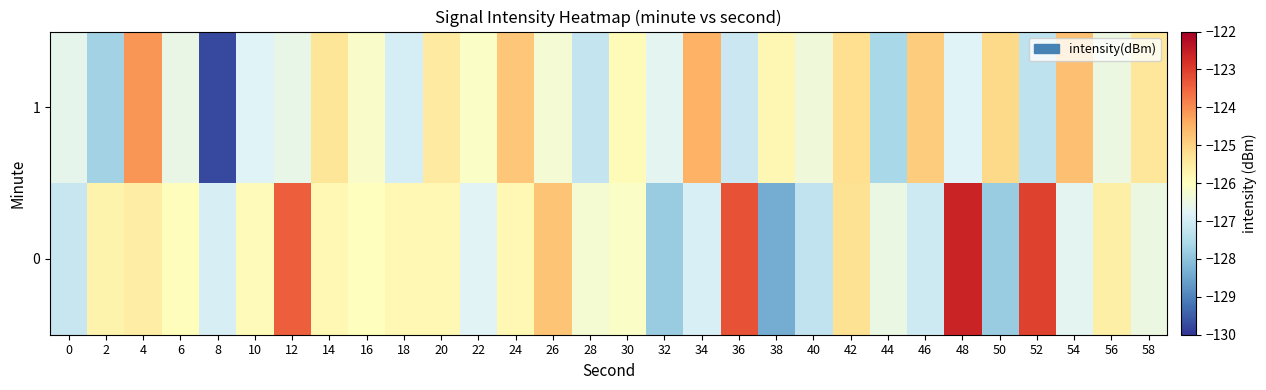

Reading left to right, transcribe all the data shown in this chart.

0: 0=-127.2	2=-125.7	4=-125.5	6=-126.0	8=-126.9	10=-125.9	12=-123.4	14=-125.8	16=-126.0	18=-125.8	20=-125.8	22=-126.8	24=-125.8	26=-124.8	28=-126.3	30=-126.1	32=-127.8	34=-126.9	36=-123.3	38=-128.4	40=-127.3	42=-125.3	44=-126.5	46=-127.1	48=-122.6	50=-127.8	52=-123.0	54=-126.7	56=-125.6	58=-126.5
1: 0=-126.6	2=-127.7	4=-124.1	6=-126.6	8=-129.7	10=-126.8	12=-126.6	14=-125.4	16=-126.1	18=-127.0	20=-125.5	22=-126.1	24=-124.8	26=-126.3	28=-127.2	30=-125.9	32=-126.7	34=-124.5	36=-127.1	38=-125.8	40=-126.4	42=-125.2	44=-127.6	46=-124.9	48=-126.8	50=-125.1	52=-127.3	54=-124.7	56=-126.5	58=-125.4